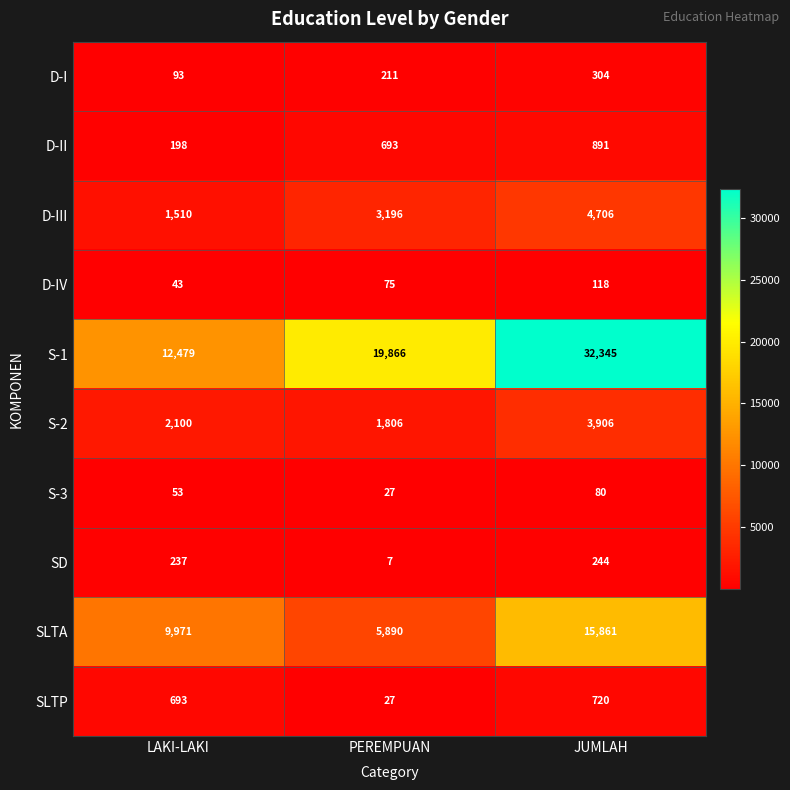

What is the difference between the SLTA values at LAKI-LAKI and JUMLAH?

5890